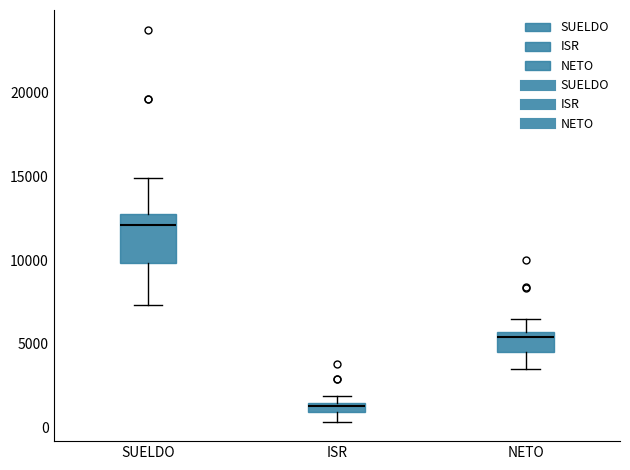

Which box's median line is the lowest?

ISR